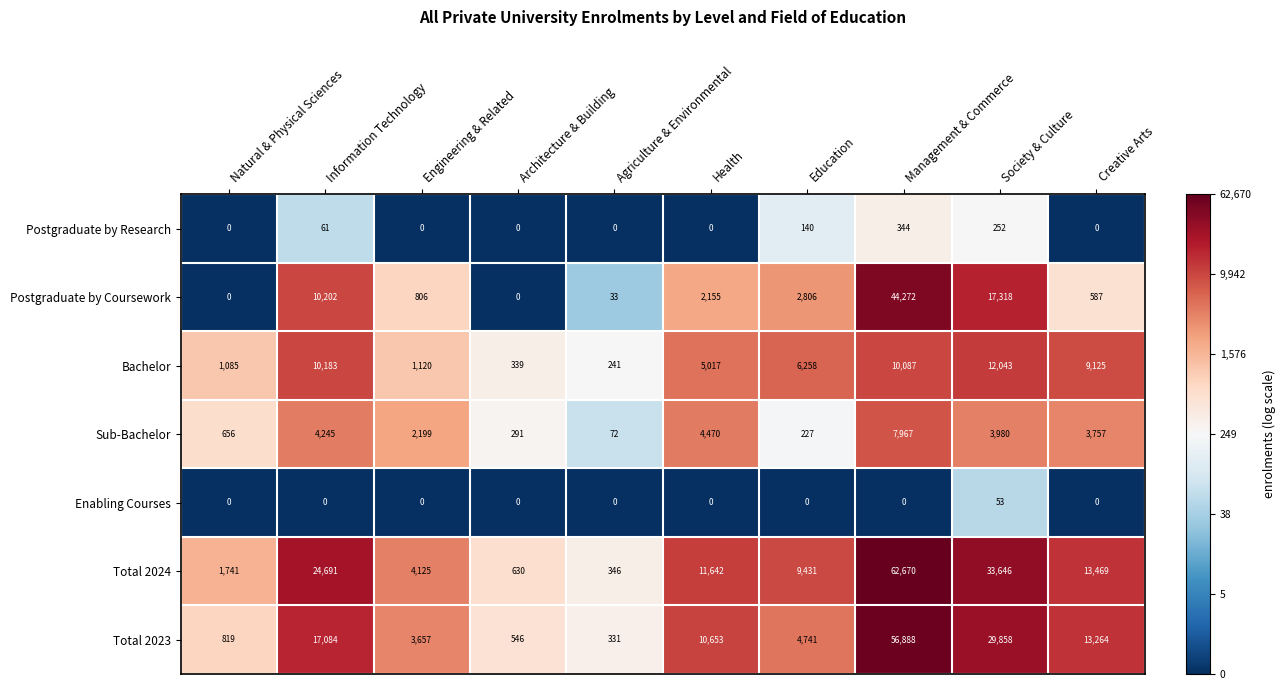

What value does the Total 2024 series have at Education, to the nearest 100?

9400